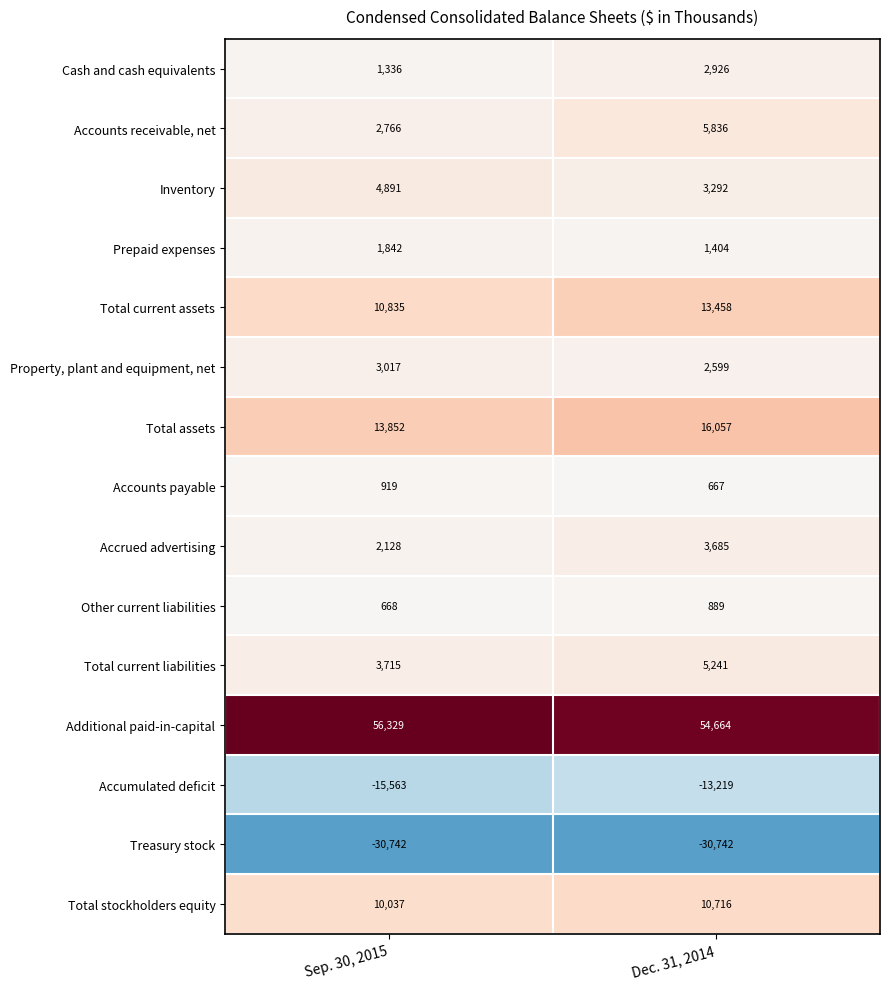

Which category has the highest value across all series?

Sep. 30, 2015